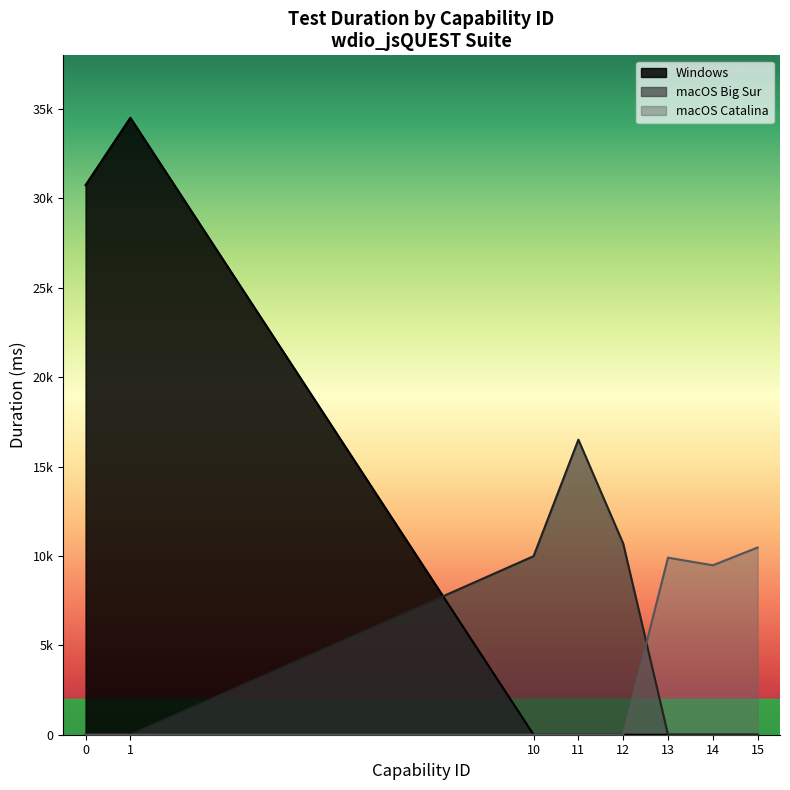

What are all the series names shown in the legend?

Windows, macOS Big Sur, macOS Catalina